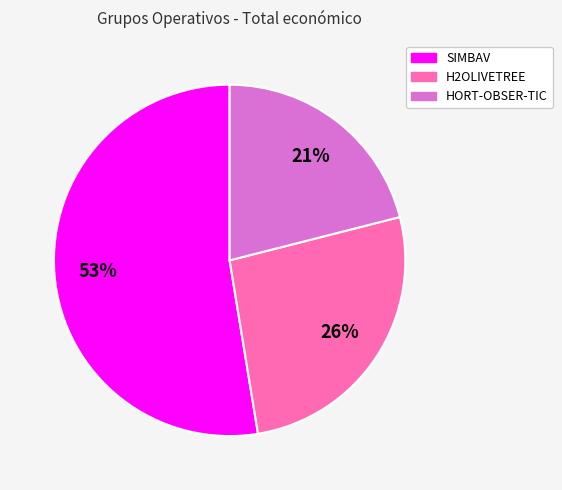

To the nearest percent, what is the difference between the largest and smallest slice percentages?

32%